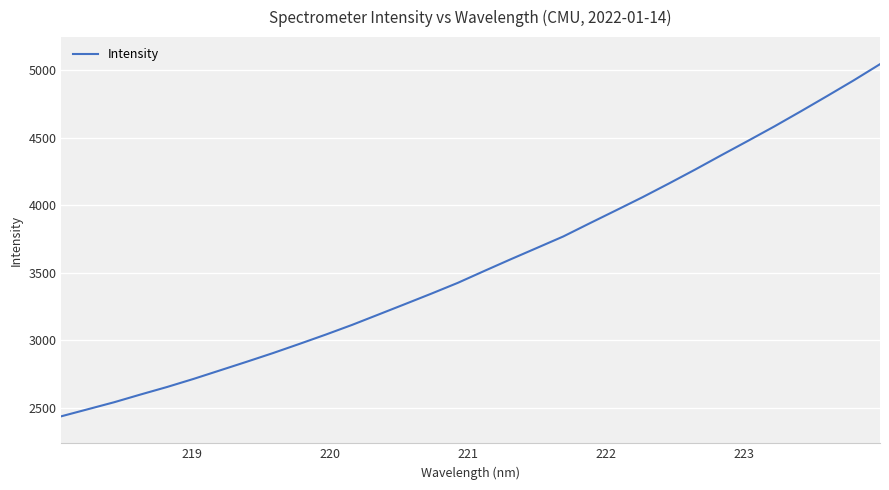

What is the average value?

3566.1